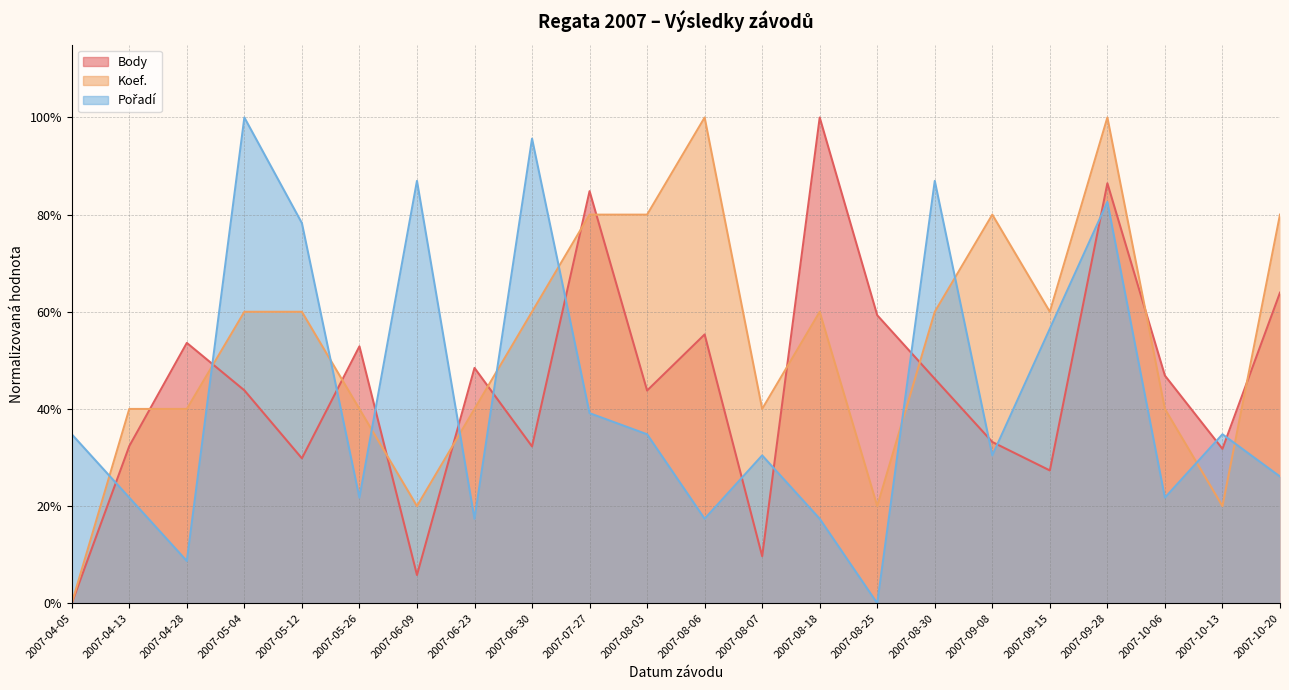

Does the chart display data point markers on the line(s)?

No